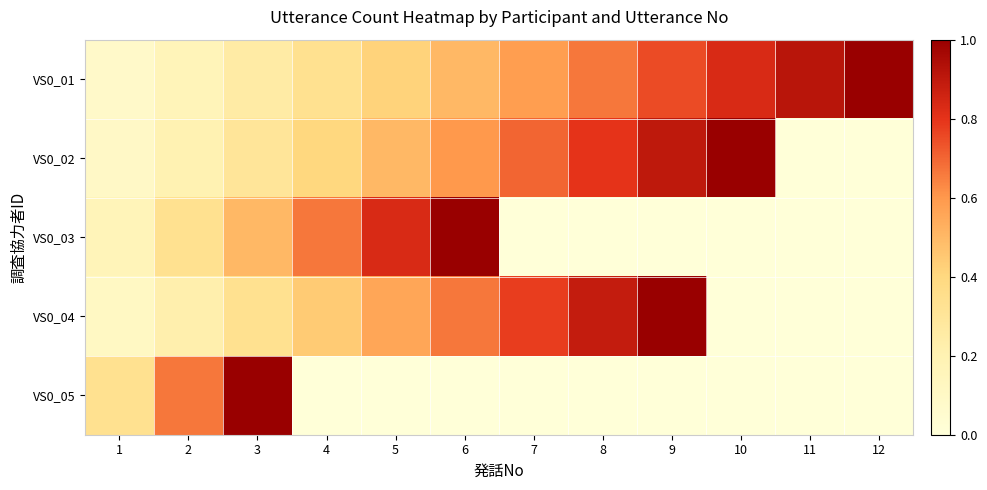

List the series in order of their peak value, lowest first.

VS0_01, VS0_02, VS0_03, VS0_04, VS0_05